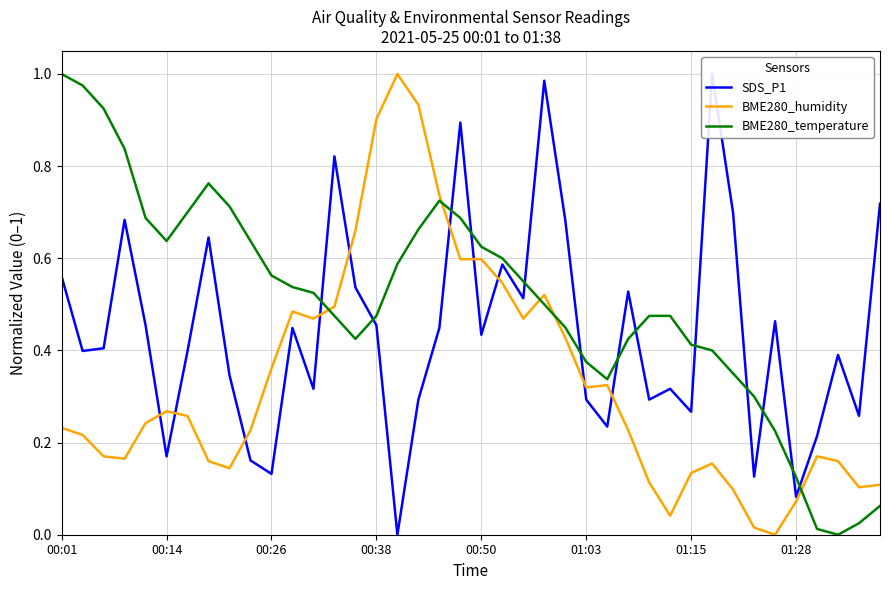

True or false: BME280_temperature and SDS_P1 cross at least once.

True